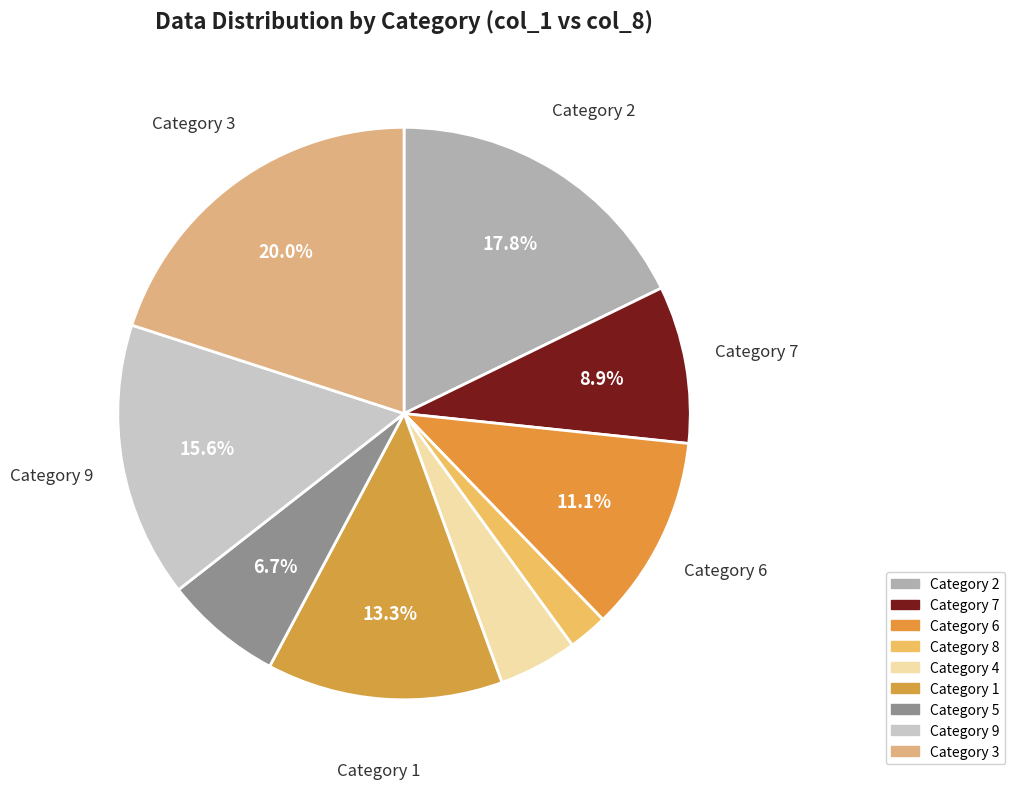

Which category has the smallest portion of the pie?

Category 8